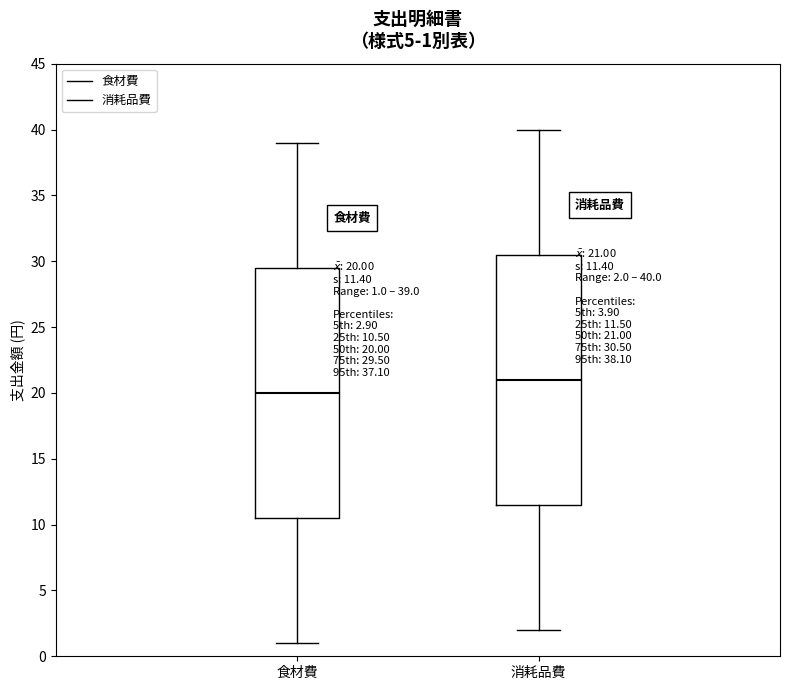

Which box has the lowest median line?

食材費